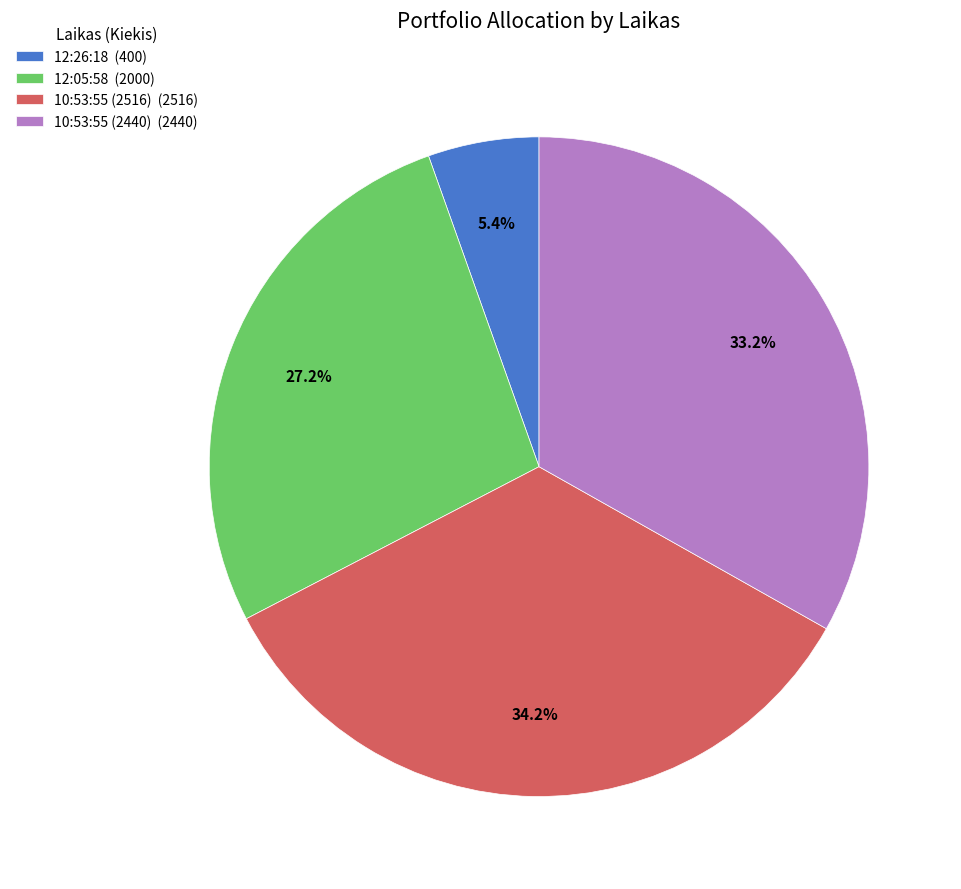

To the nearest percent, what is the difference between the largest and smallest slice percentages?

29%